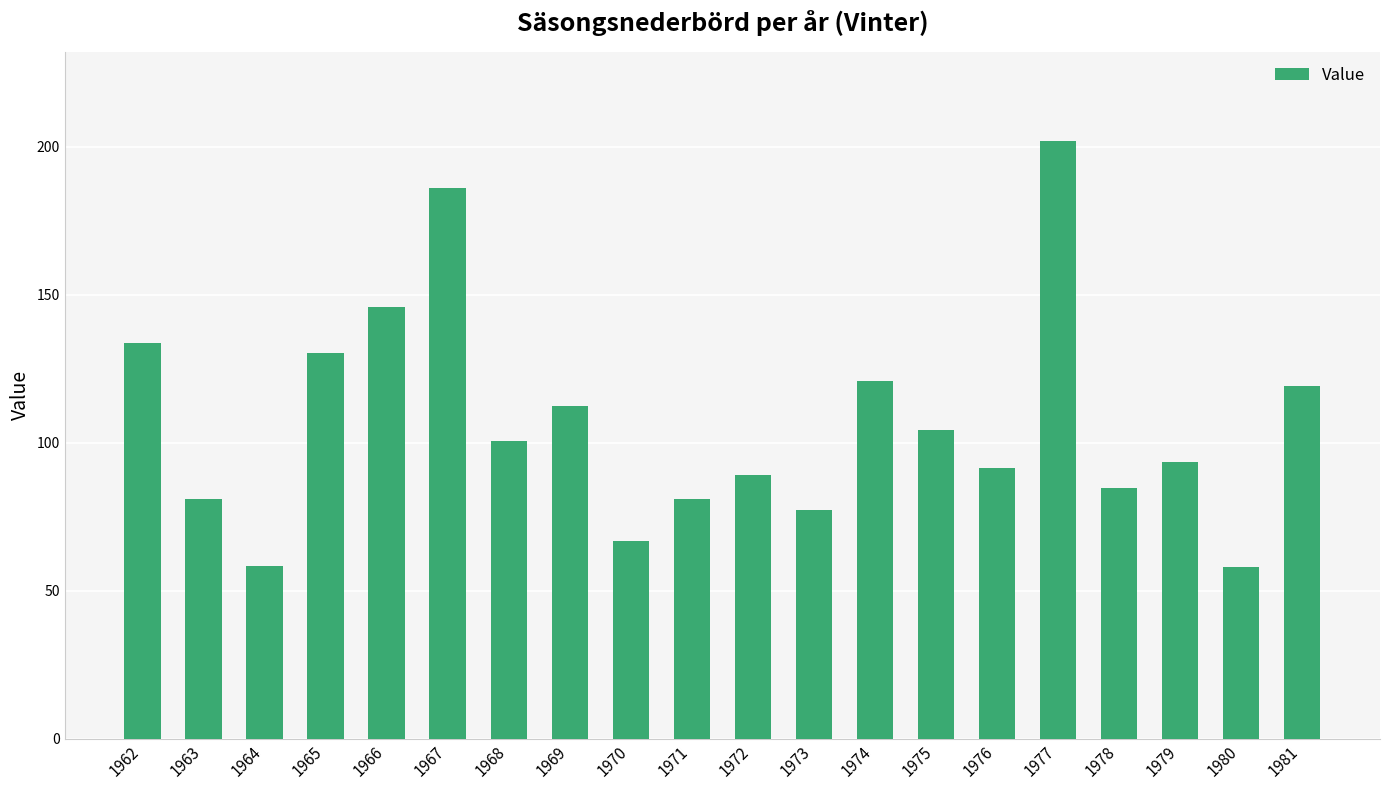

The chart shows a value of 81.1 at 1971. True or false?

True